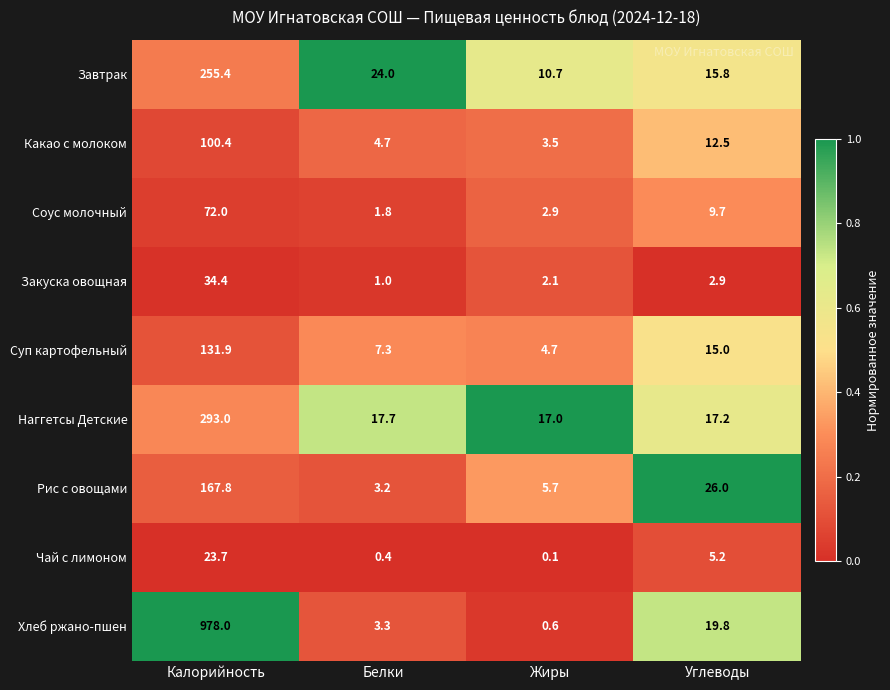

What is the average value of the Завтрак series?

76.5